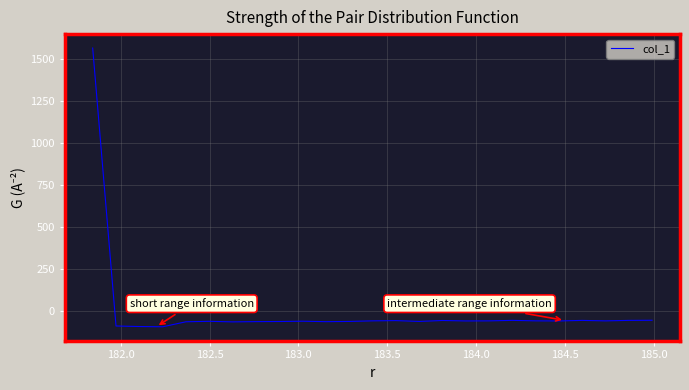

How many categories are shown in the chart?

25